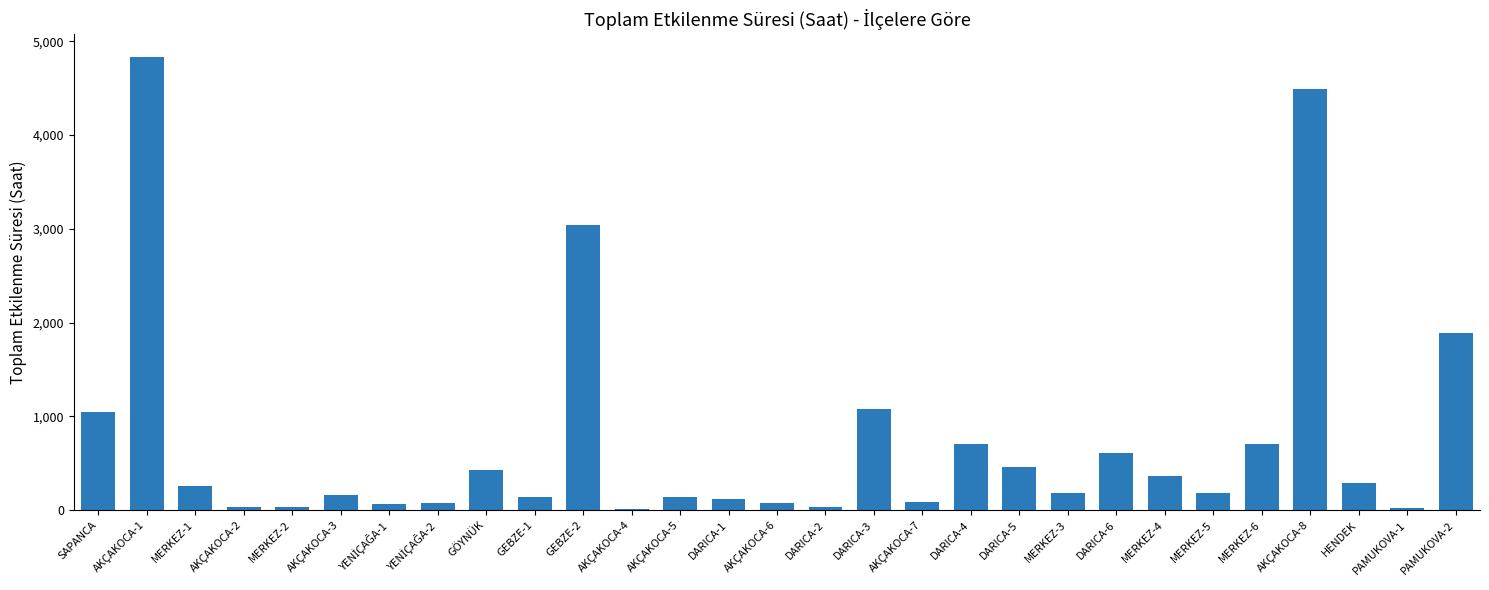

True or false: the data shows 14.3 at AKÇAKOCA-4.

True